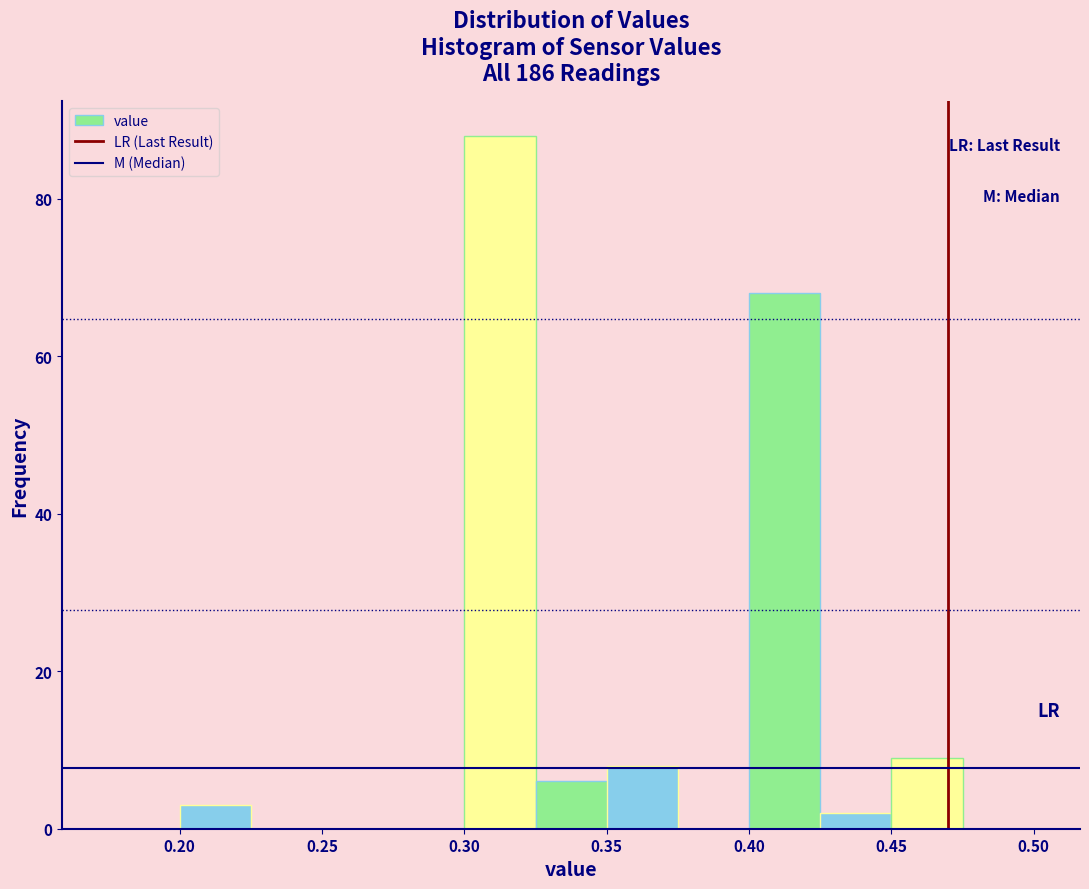

Reading left to right, transcribe this chart: for each bar, give the range it covers on the x-axis and its height. The values are not printed on the chart, so give them approximately, as read against the axis.

0.175 to 0.200: 0
0.200 to 0.225: 4
0.225 to 0.250: 0
0.250 to 0.275: 0
0.275 to 0.300: 0
0.300 to 0.325: 88
0.325 to 0.350: 6
0.350 to 0.375: 8
0.375 to 0.400: 0
0.400 to 0.425: 68
0.425 to 0.450: 2
0.450 to 0.475: 10
0.475 to 0.500: 0